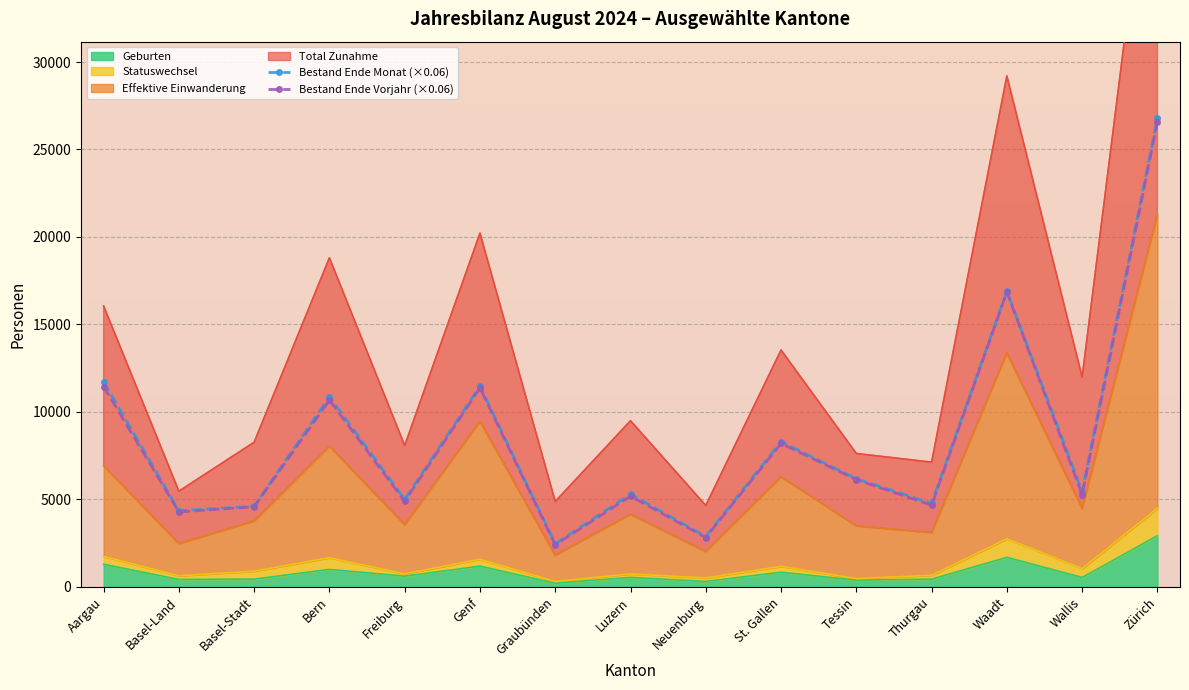

List the labels in order of Bestand Ende Monat (×0.06) value, smallest first.

Graubünden, Neuenburg, Basel-Land, Basel-Stadt, Thurgau, Freiburg, Luzern, Wallis, Tessin, St. Gallen, Bern, Genf, Aargau, Waadt, Zürich